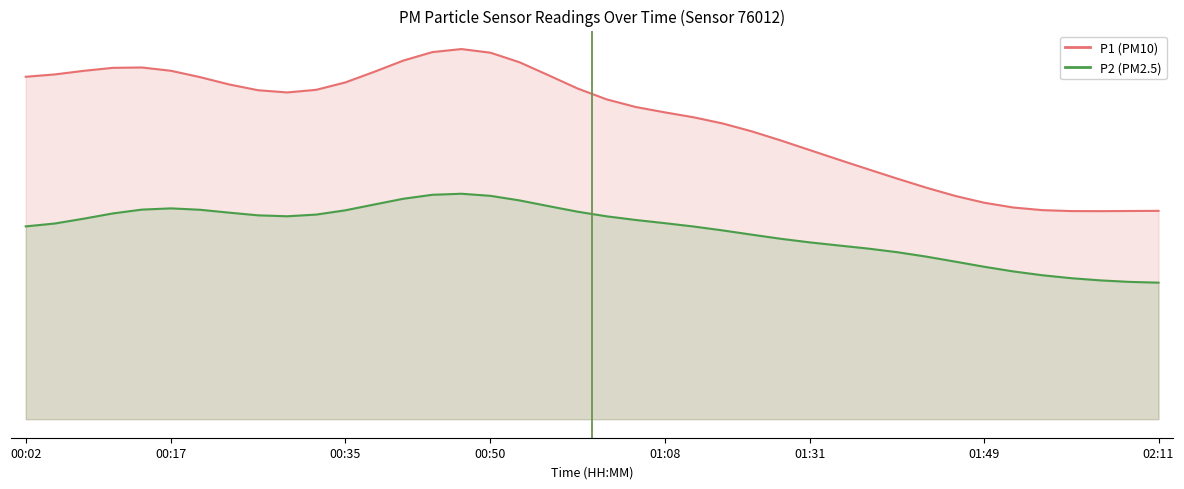

What position from the right is 01:52?

6